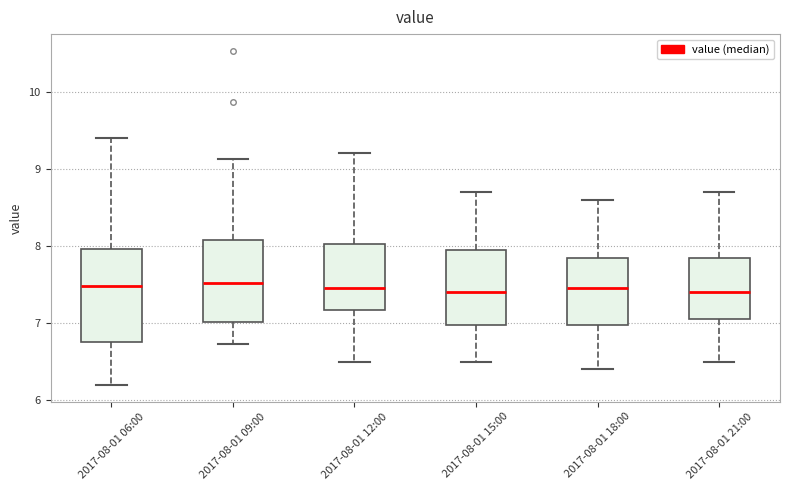

Reading left to right, read every box against the y-axis: the position of its median line, the range the box covers, and the ends of its whiskers. The values are not printed on the chart, so give them approximately, as read against the axis.

2017-08-01 06:00: median 7.5, box 6.8 to 8.0, whiskers 6.2 to 9.4
2017-08-01 09:00: median 7.5, box 7.0 to 8.1, whiskers 6.7 to 9.1
2017-08-01 12:00: median 7.5, box 7.2 to 8.0, whiskers 6.5 to 9.2
2017-08-01 15:00: median 7.4, box 7.0 to 8.0, whiskers 6.5 to 8.7
2017-08-01 18:00: median 7.5, box 7.0 to 7.9, whiskers 6.4 to 8.6
2017-08-01 21:00: median 7.4, box 7.1 to 7.9, whiskers 6.5 to 8.7